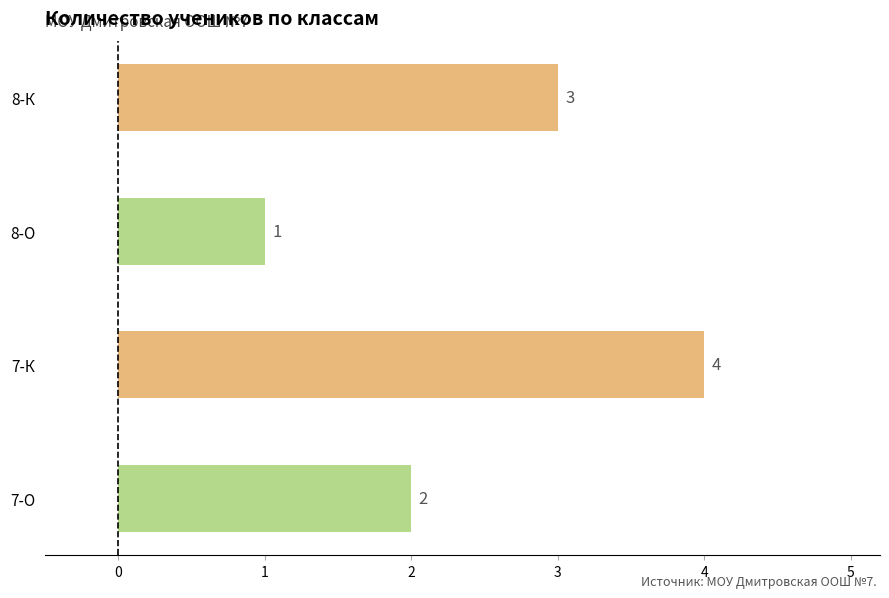

Which label corresponds to the smallest value in the chart?

8-О